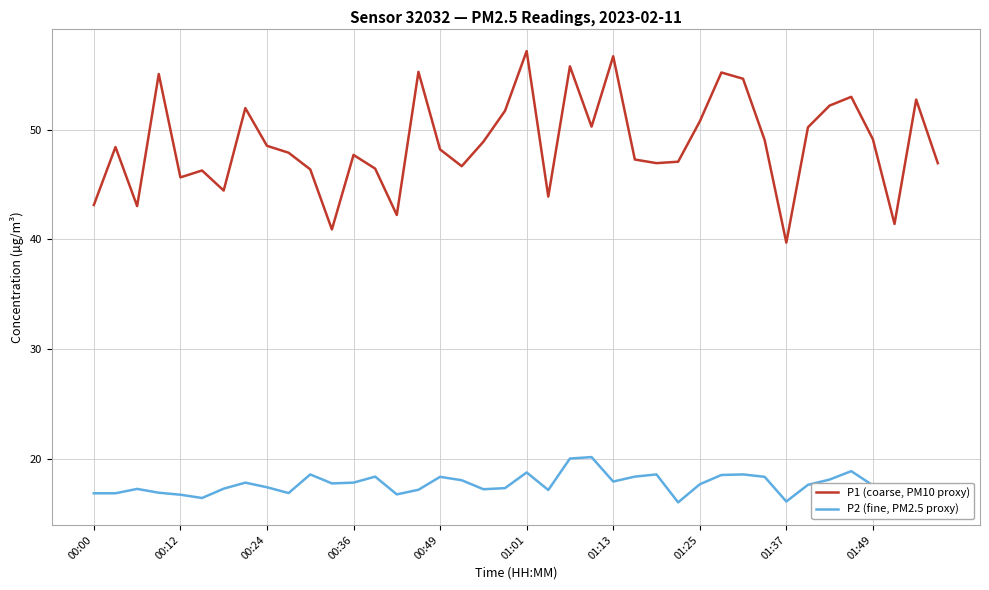

What is the average value of the P2 (fine, PM2.5 proxy) series?

17.7